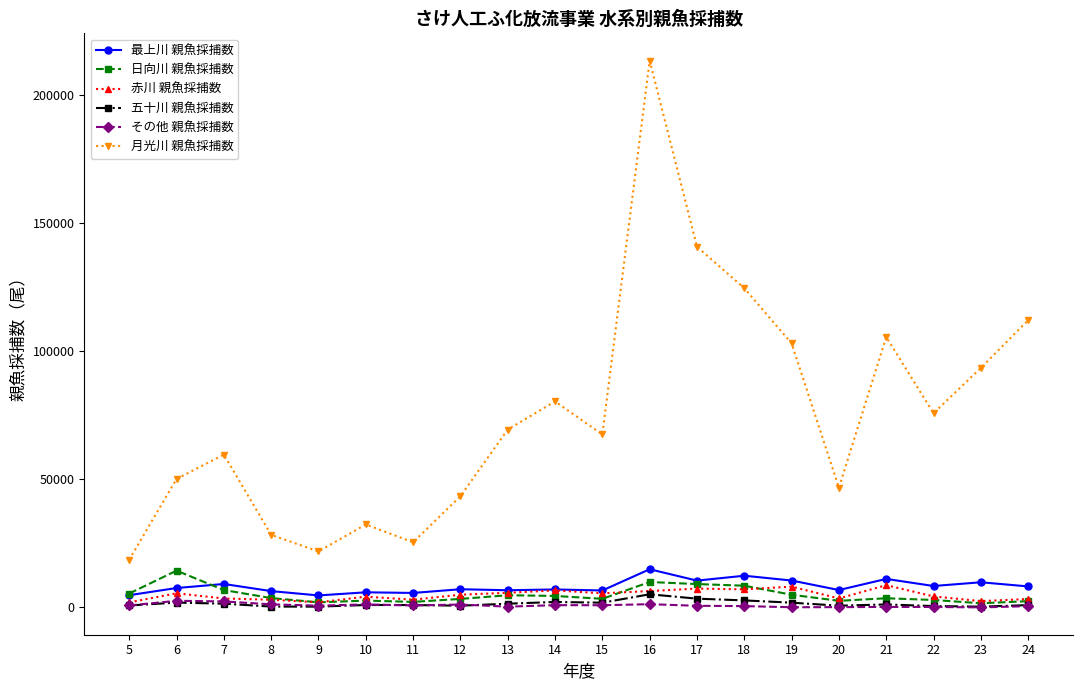

Is this an area chart (filled region under the line)?

No